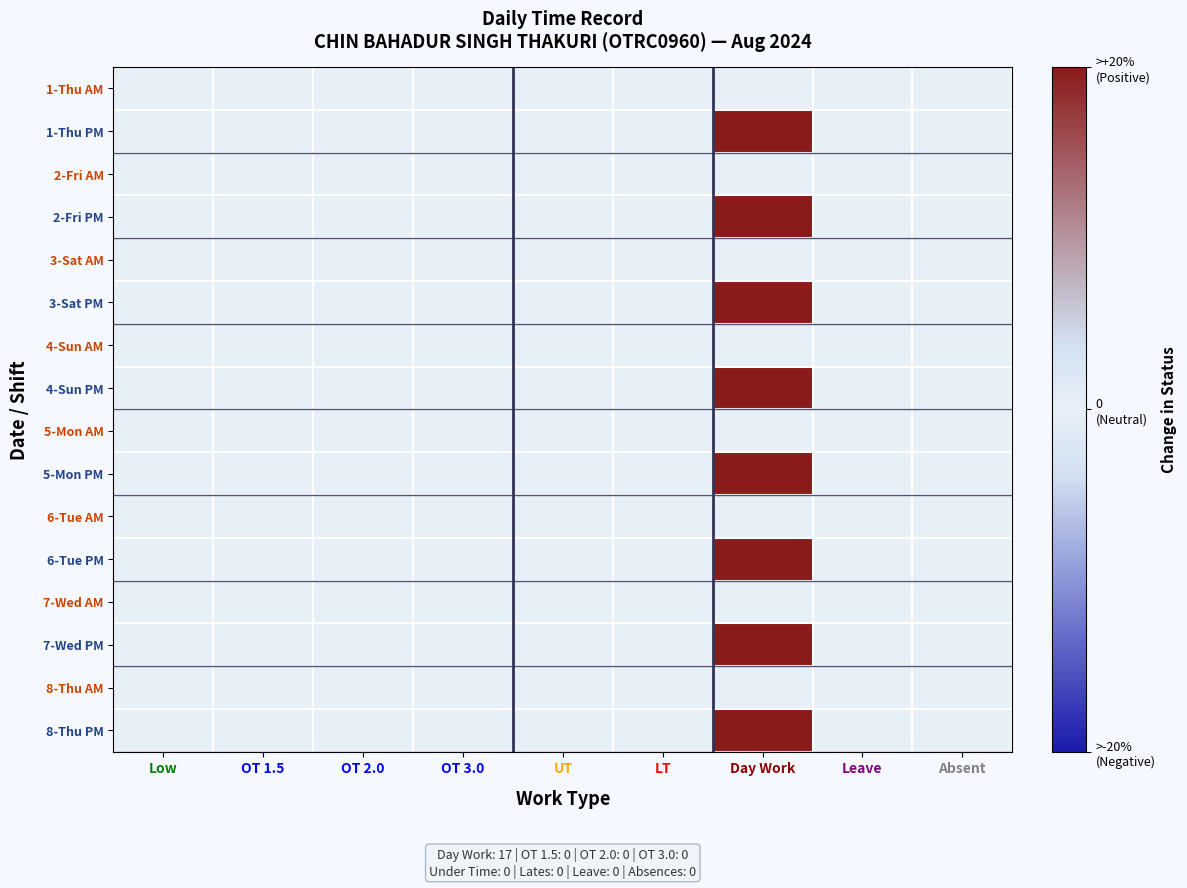

Between OT 2.0 and Low, which is larger?

OT 2.0